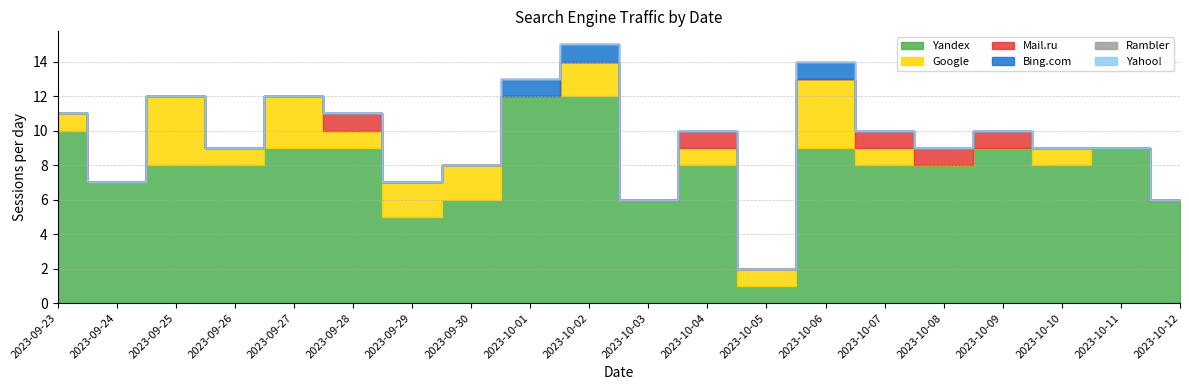

Is the value of Yandex at 2023-09-30 greater than the value of Yahoo! at 2023-10-08?

Yes